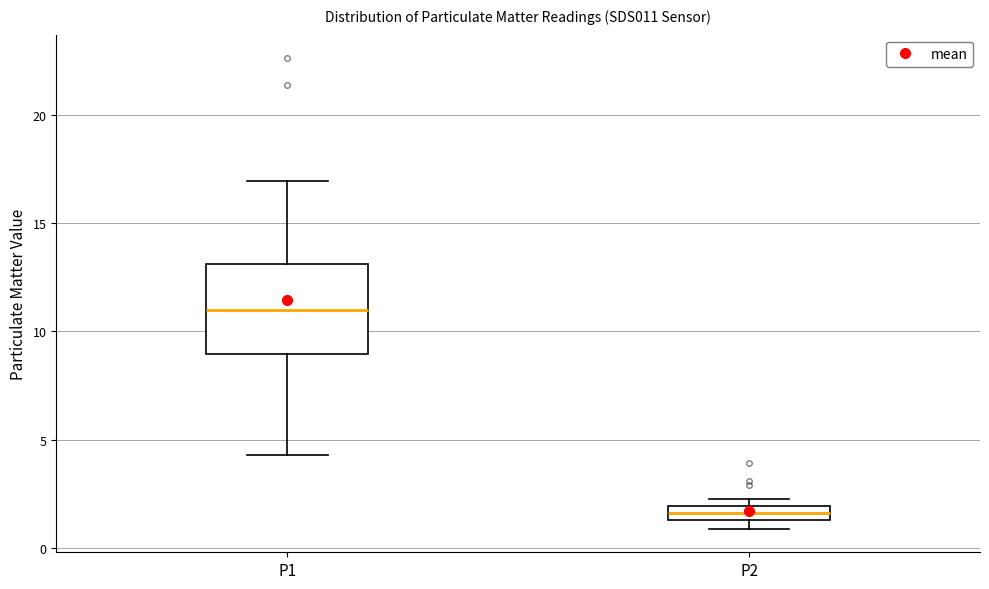

Comparing the boxes themselves (not the whiskers), which one is the tallest?

P1